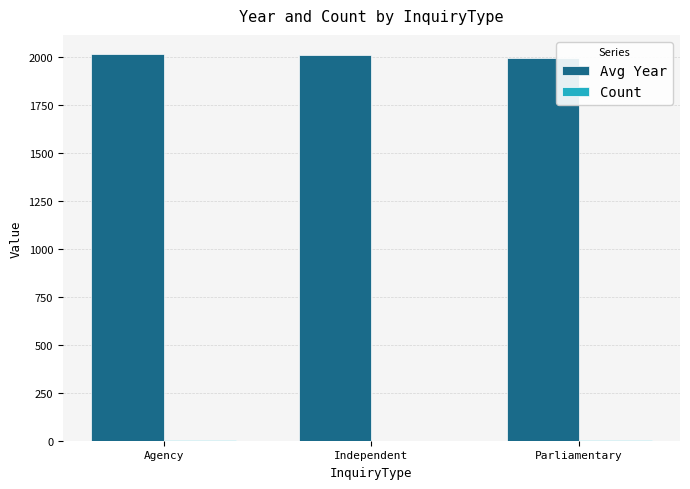

Is it true that Avg Year equals 2011.0 at Independent?

True